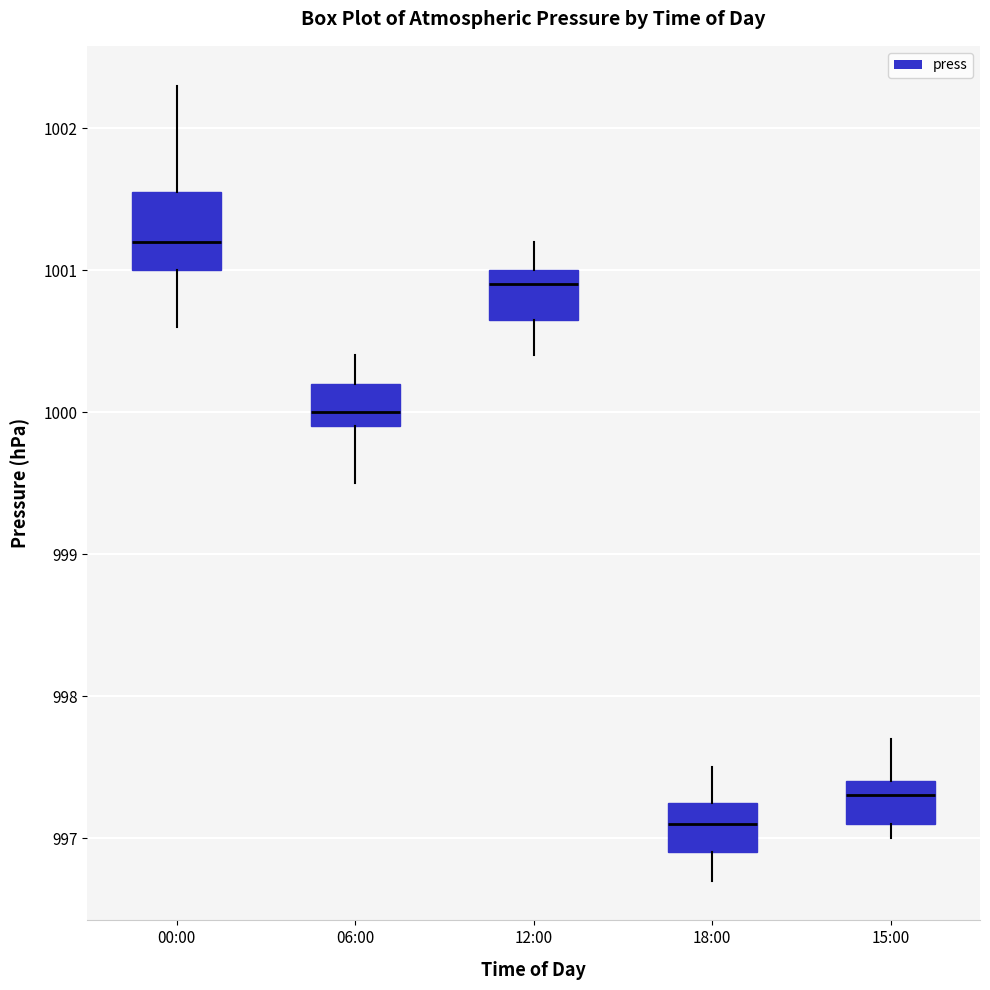

Reading left to right, transcribe this box plot: for each box, give where its median line is, the range the box spans, and where its two whiskers end, as read against the y-axis. The values are not printed on the chart, so give them approximately, as read against the axis.

00:00: median 1001.2, box 1001.0 to 1001.6, whiskers 1000.6 to 1002.3
06:00: median 1000.0, box 999.9 to 1000.2, whiskers 999.5 to 1000.4
12:00: median 1000.9, box 1000.7 to 1001.0, whiskers 1000.4 to 1001.2
18:00: median 997.1, box 996.9 to 997.3, whiskers 996.7 to 997.5
15:00: median 997.3, box 997.1 to 997.4, whiskers 997.0 to 997.7